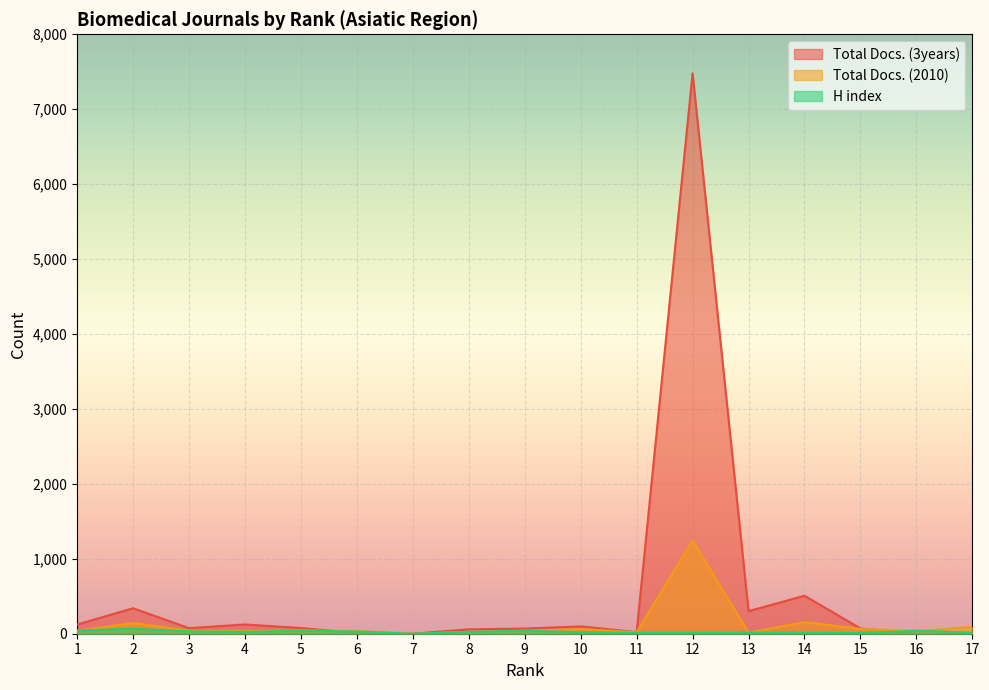

Rank the series by their average value, from highest to lowest.

Total Docs. (3years), Total Docs. (2010), H index